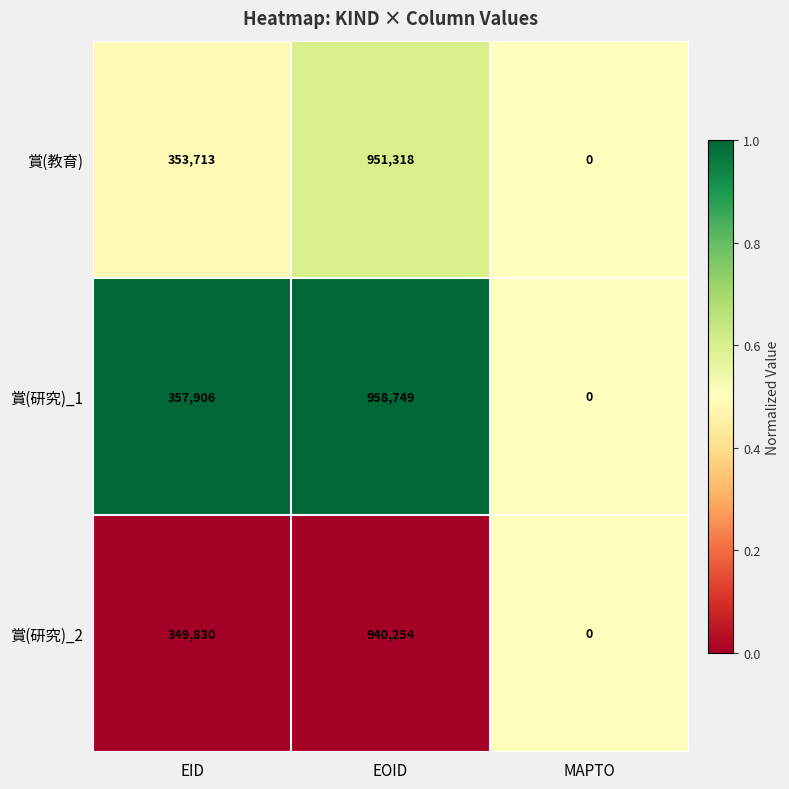

Is it true that 賞(研究)_1 equals 1493730 at EOID?

False